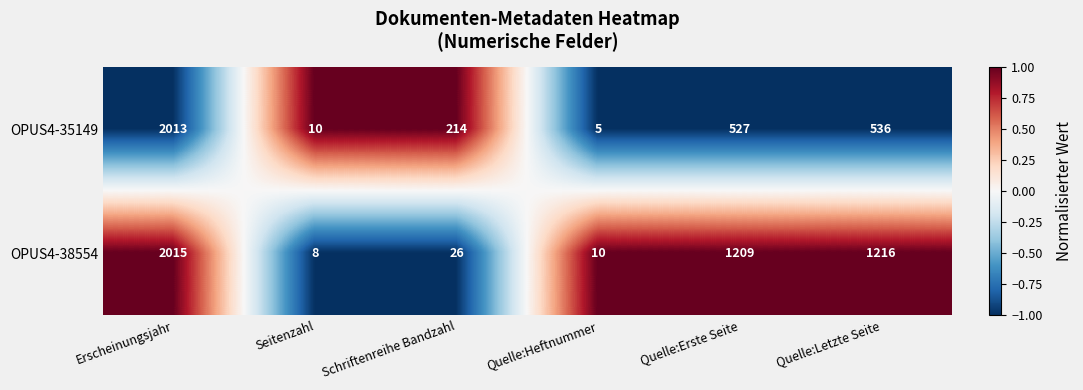

Count the number of data series in this chart.

2